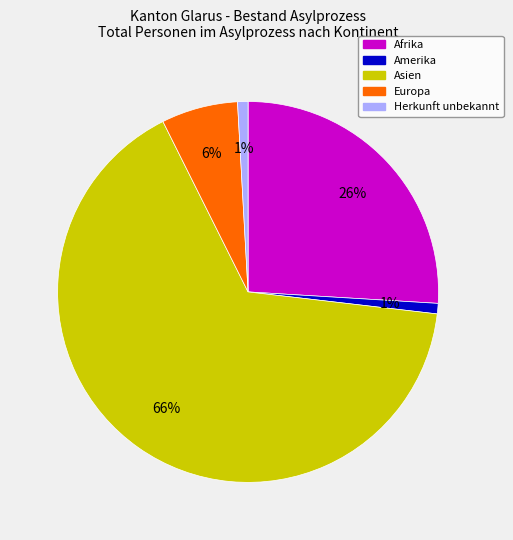

Which has a higher value, Herkunft unbekannt or Afrika?

Afrika